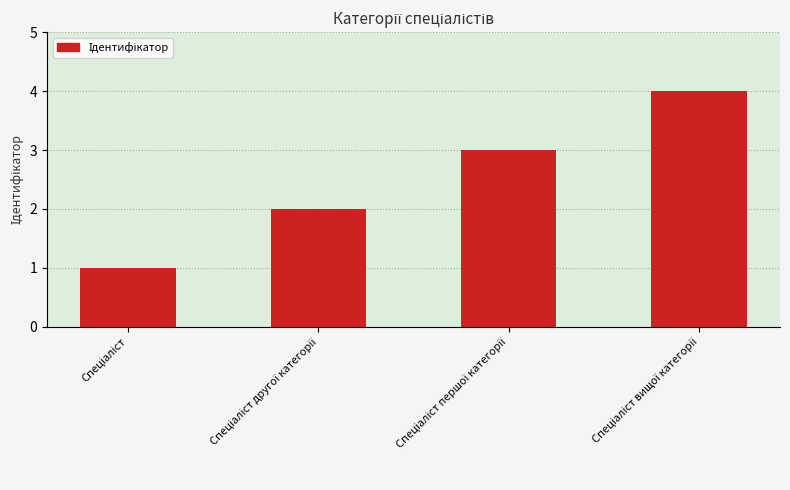

What is the greatest value displayed?

4